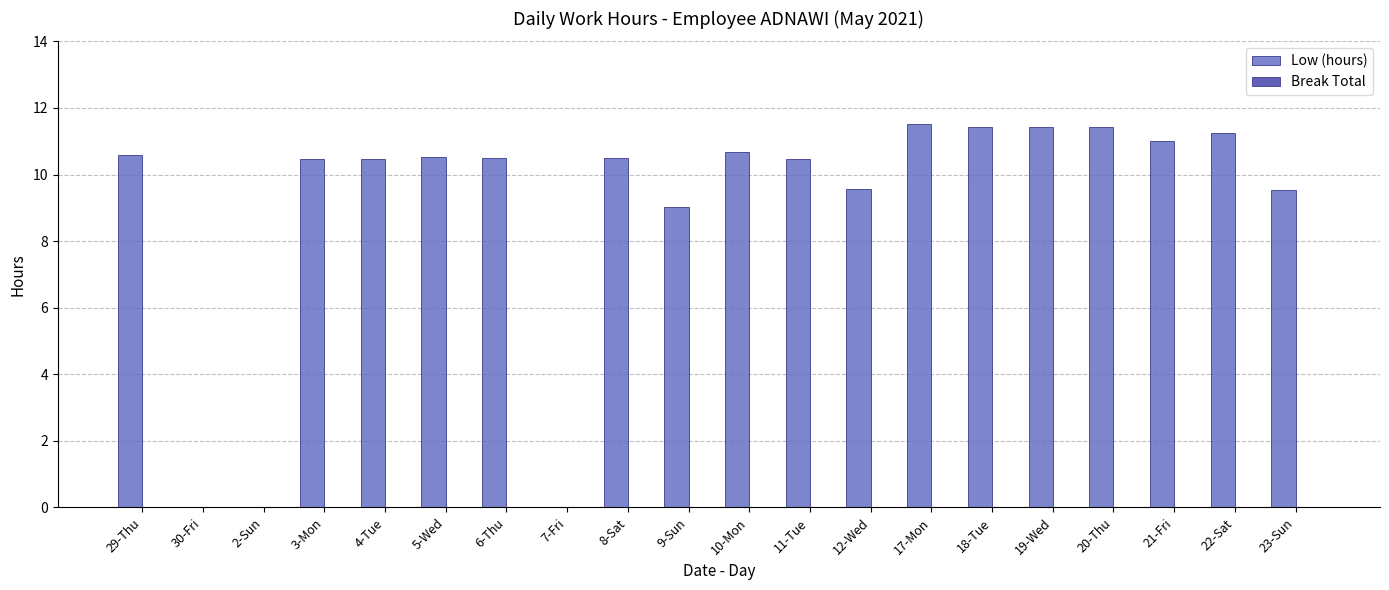

What is the maximum value shown in the chart?

11.5